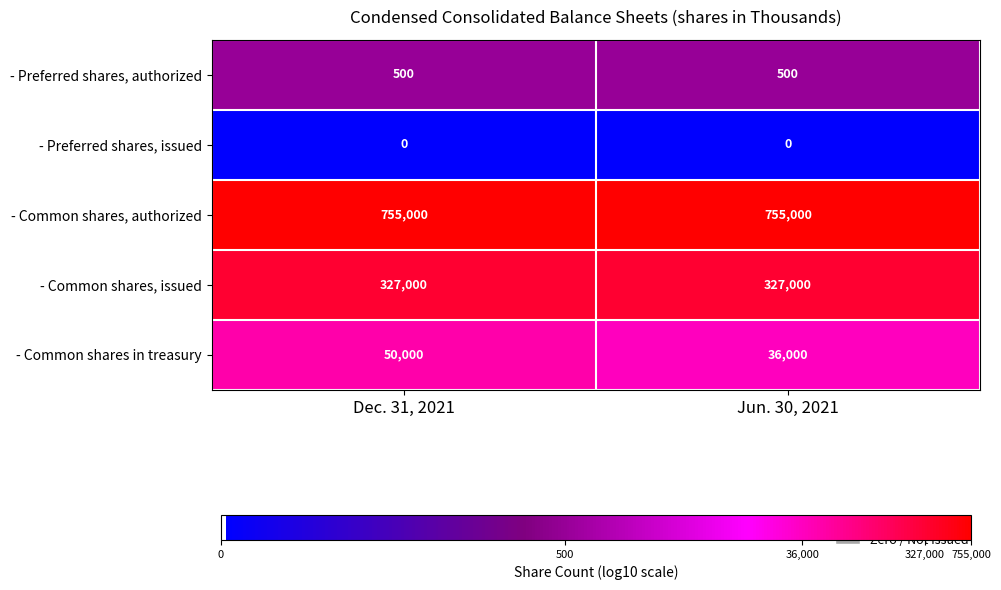

Reading right to left, what are all the values shown in this chart?

- Preferred shares, authorized: Jun. 30, 2021=500	Dec. 31, 2021=500
- Preferred shares, issued: Jun. 30, 2021=0	Dec. 31, 2021=0
- Common shares, authorized: Jun. 30, 2021=755000	Dec. 31, 2021=755000
- Common shares, issued: Jun. 30, 2021=327000	Dec. 31, 2021=327000
- Common shares in treasury: Jun. 30, 2021=36000	Dec. 31, 2021=50000